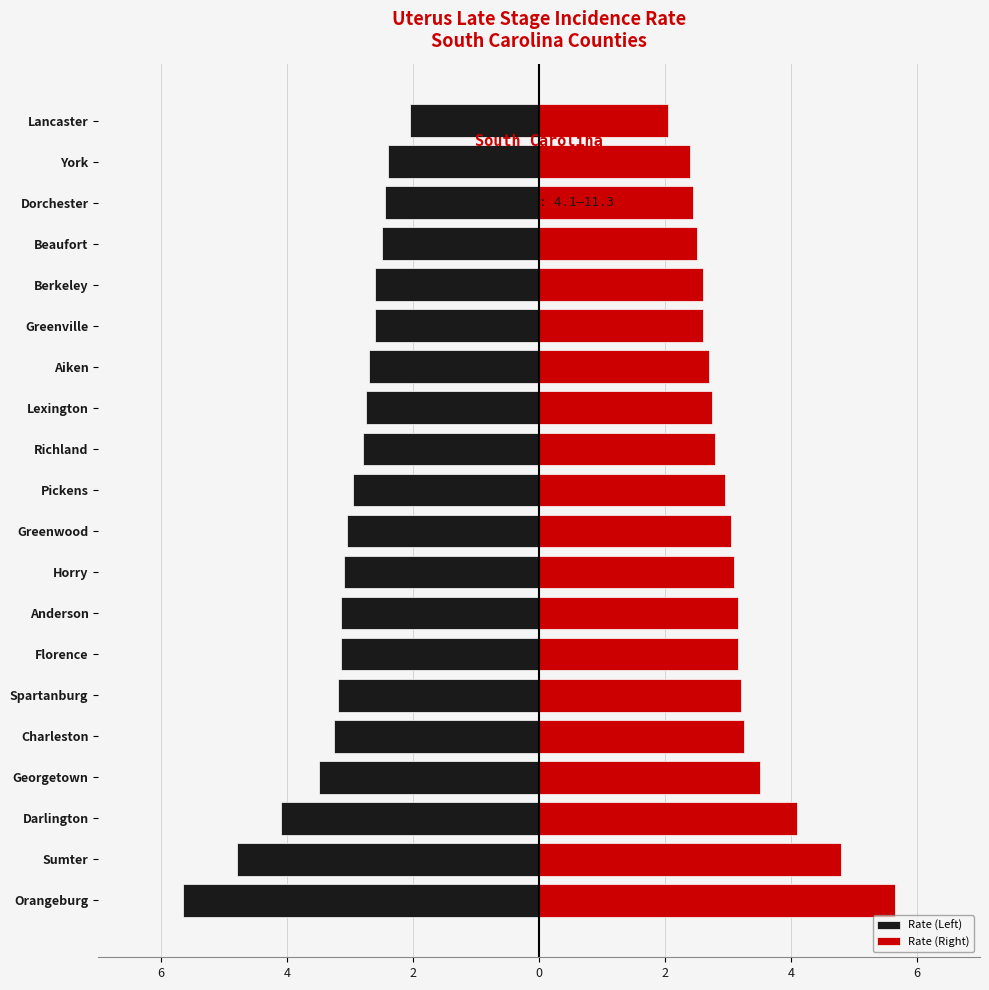

Reading left to right, transcribe all the data shown in this chart.

Rate (Left): -5.7	-4.8	-4.1	-3.5	-3.2	-3.2	-3.1	-3.1	-3.1	-3.0	-3.0	-2.8	-2.8	-2.7	-2.6	-2.6	-2.5	-2.5	-2.4	-2.0
Rate (Right): 5.7	4.8	4.1	3.5	3.2	3.2	3.1	3.1	3.1	3.0	3.0	2.8	2.8	2.7	2.6	2.6	2.5	2.5	2.4	2.0